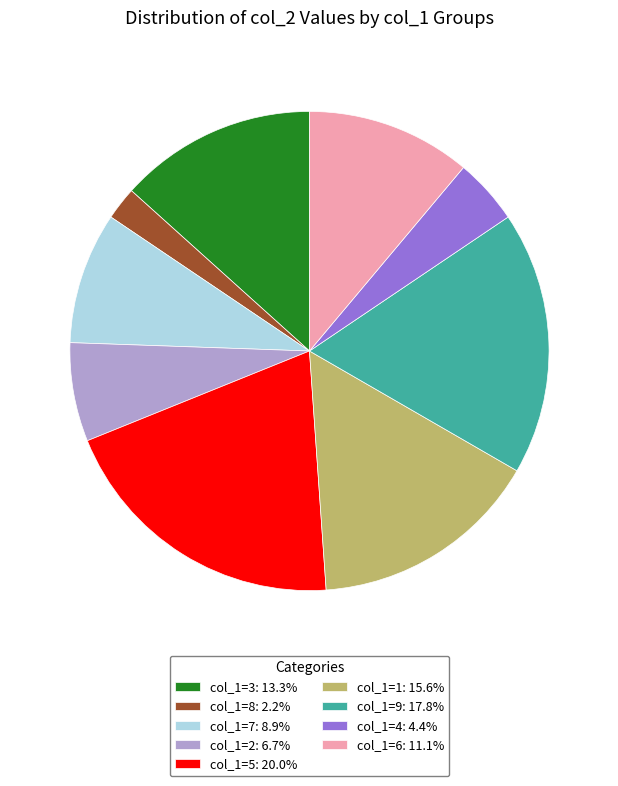

Is the sum of col_1=4: 4.4% and col_1=5: 20.0% greater than half?

No